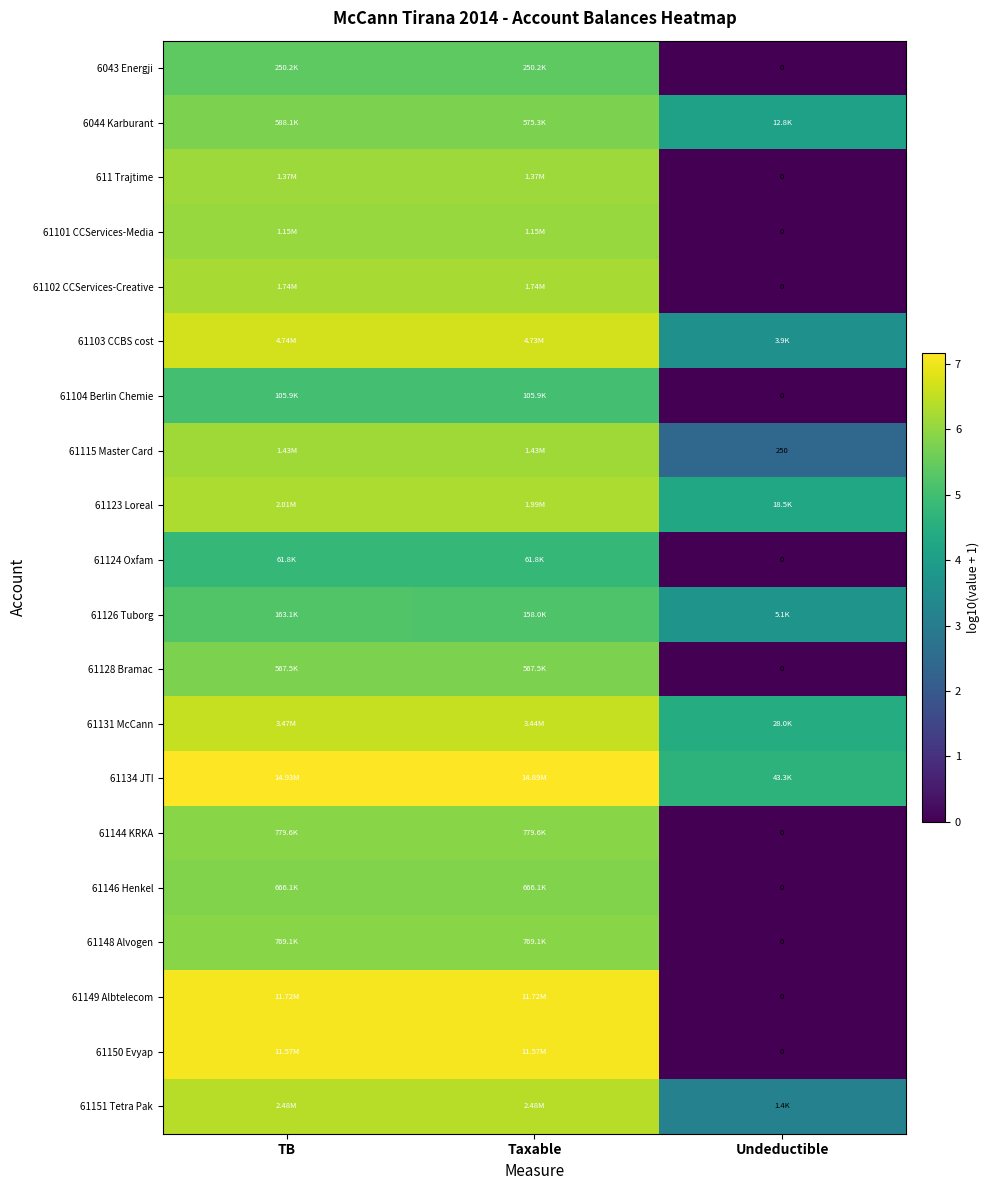

At how many categories does at least one series exceed 5?

2